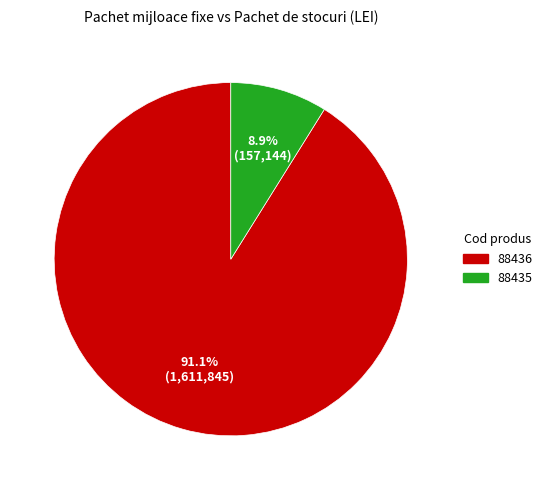

True or false: 88436 accounts for 91% of the total.

True